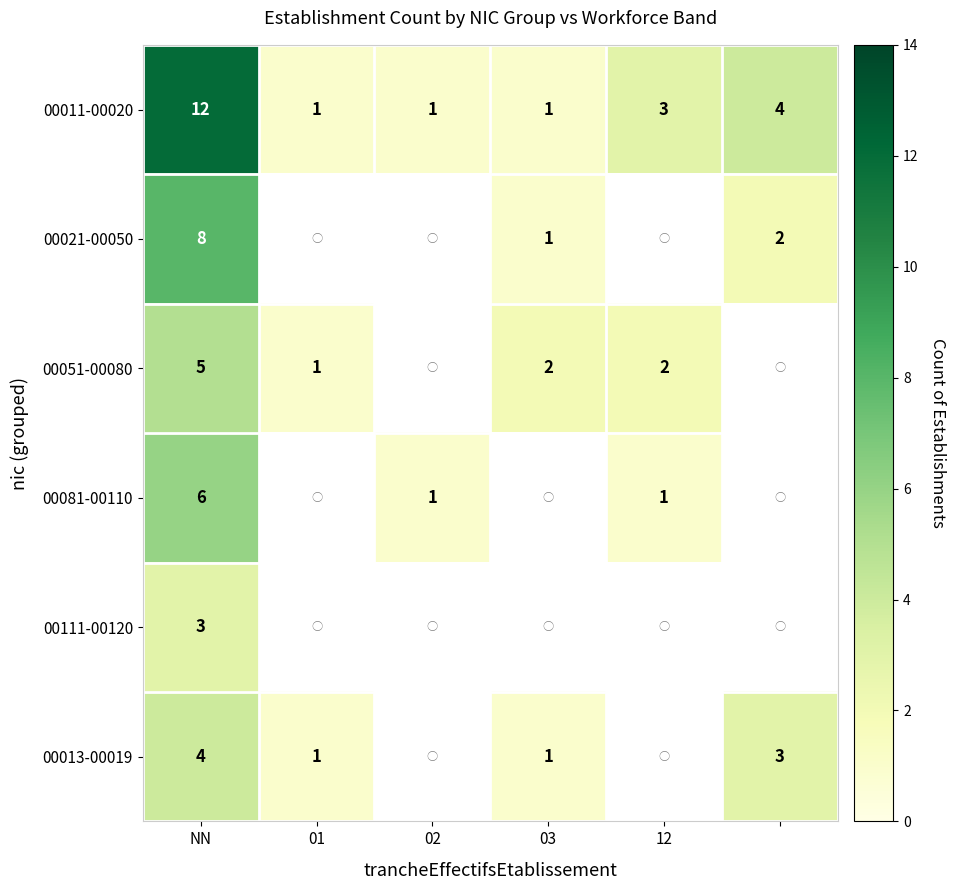

Which category has the lowest value across all series?

01